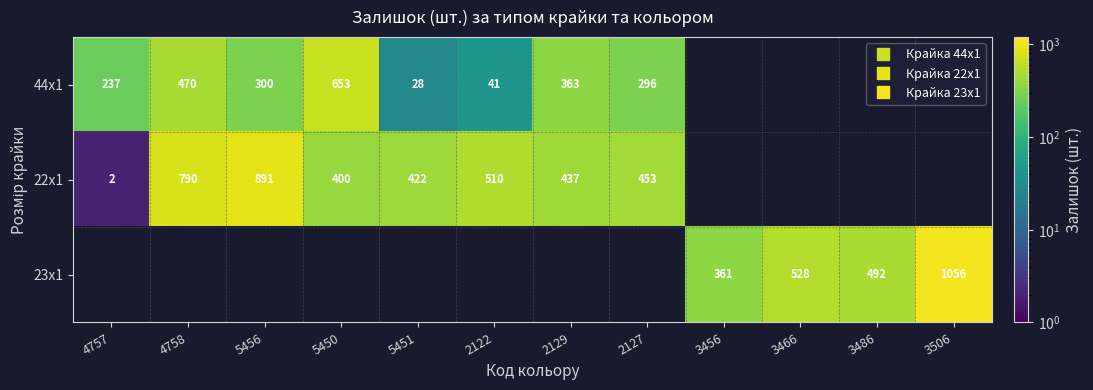

What is the greatest value displayed?

1056.0